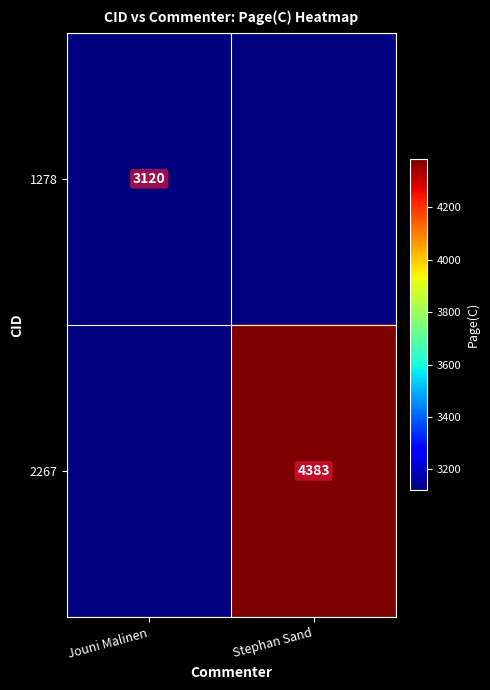

The 1278 series shows 1456 at Jouni Malinen. True or false?

False